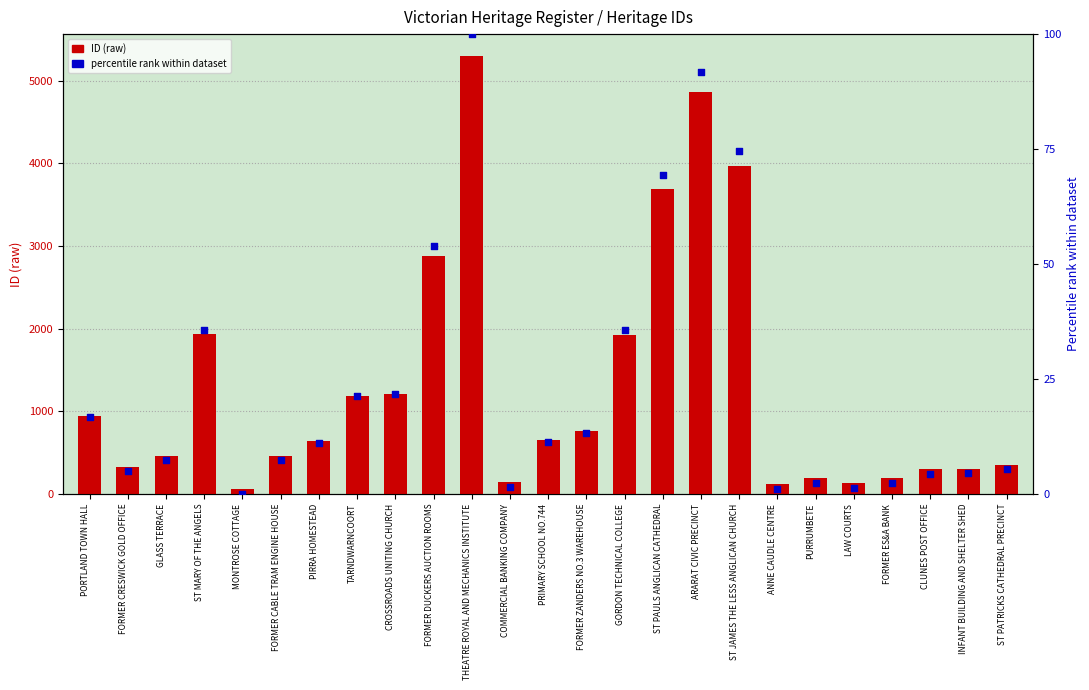

At which category is the sum across all series the highest?

THEATRE ROYAL AND MECHANICS INSTITUTE